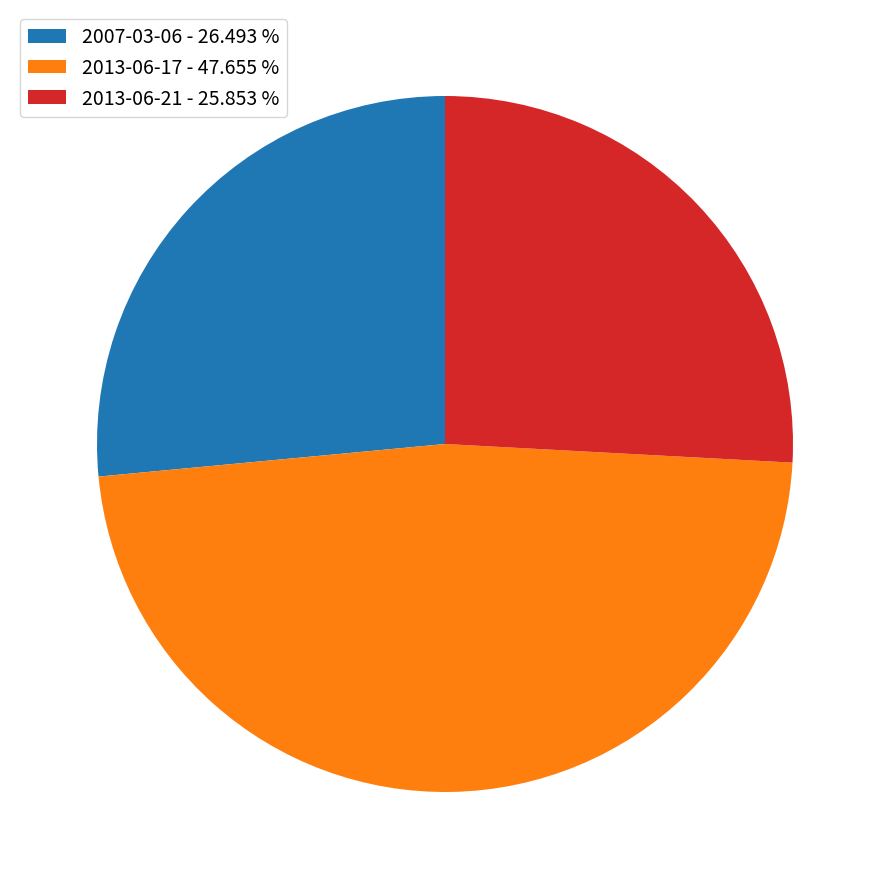

Between 2013-06-21 - 25.853 % and 2013-06-17 - 47.655 %, which is larger?

2013-06-17 - 47.655 %